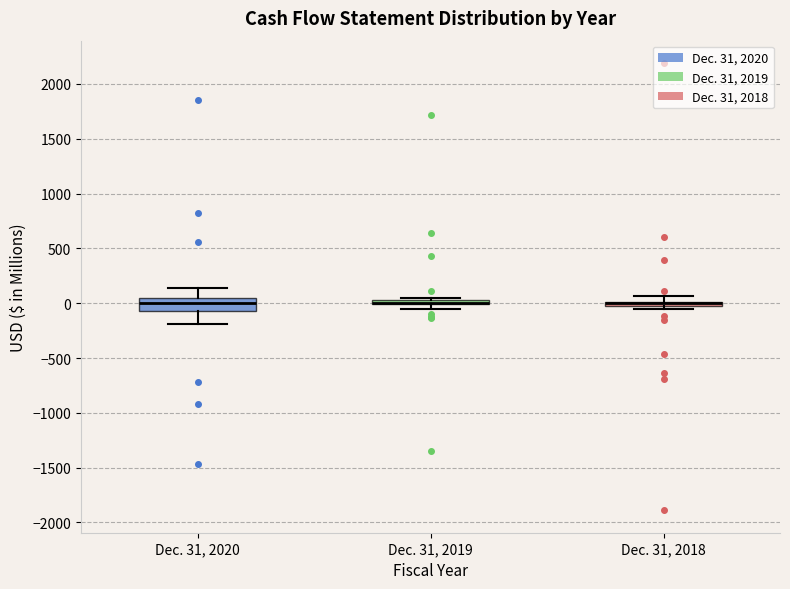

Where does the median line of the box for Dec. 31, 2020 sit on the y-axis? The values are not printed on the chart, so give them approximately, as read against the axis.

0